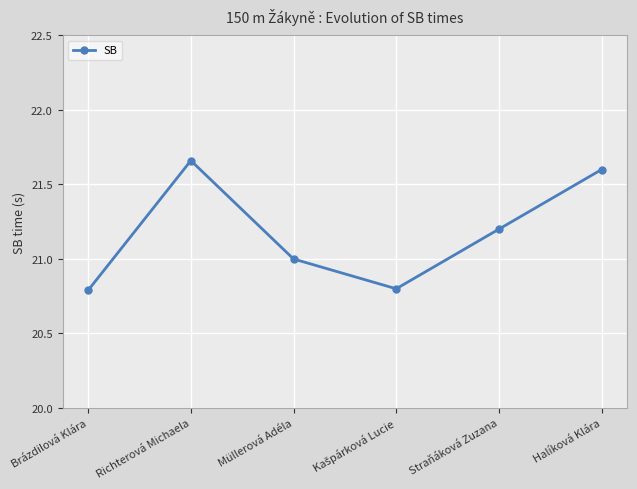

What is the sum of the values at Straňáková Zuzana and Richterová Michaela?

42.9